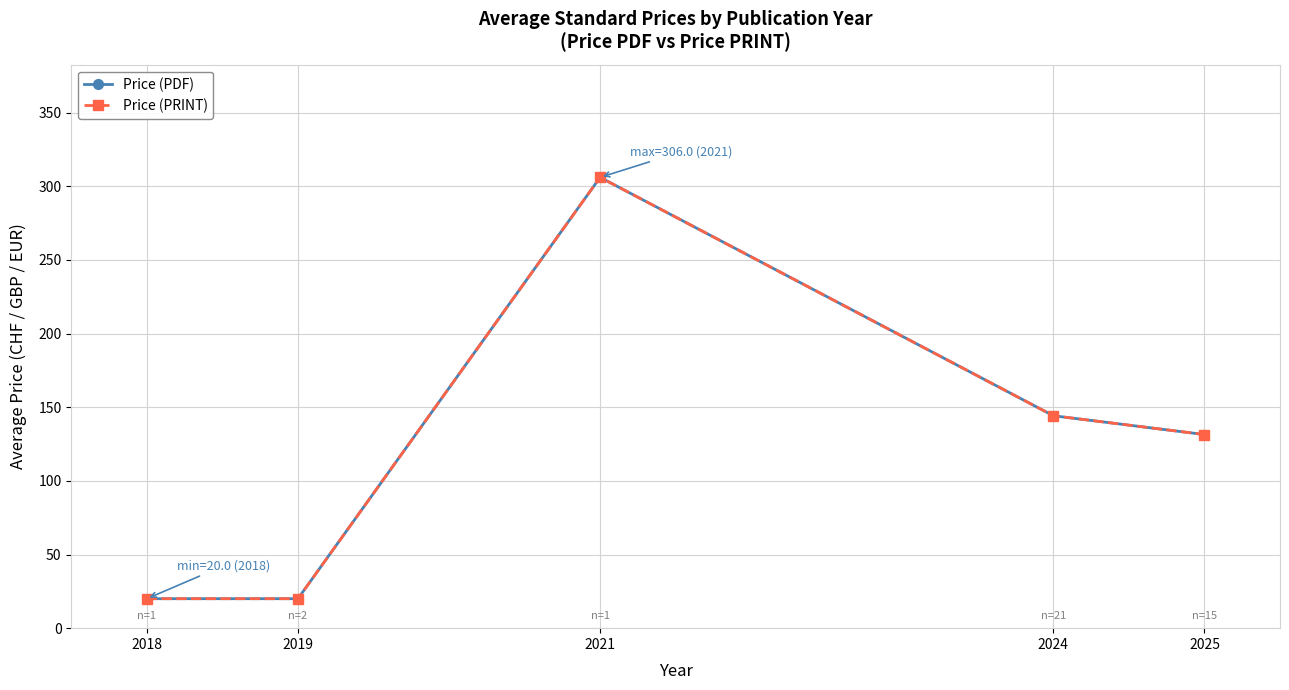

True or false: Price (PRINT) has a value of 131.4 at 2025.

True